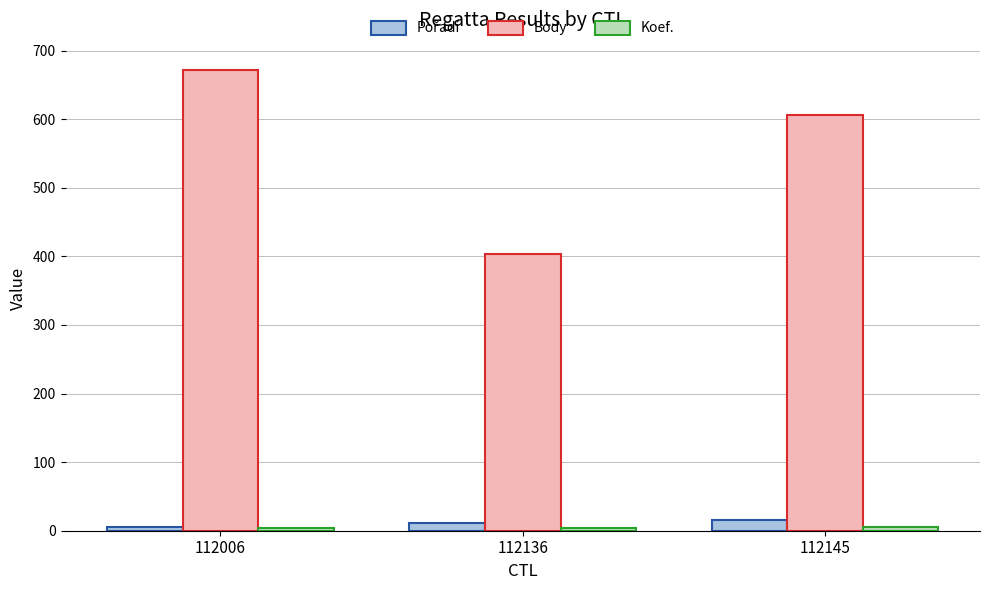

Which category has the highest value in the Body series?

112006